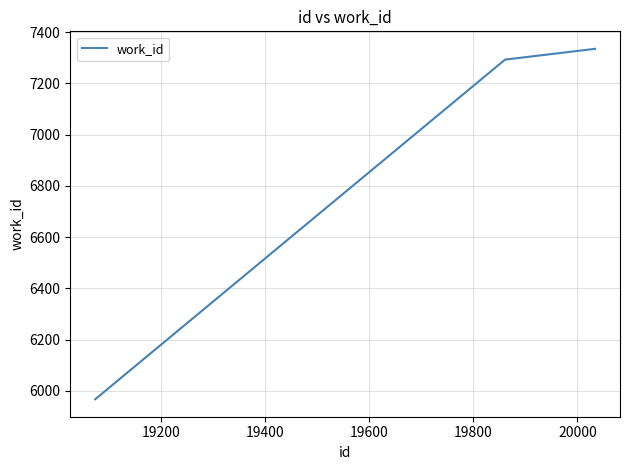

Is this an area chart (filled region under the line)?

No